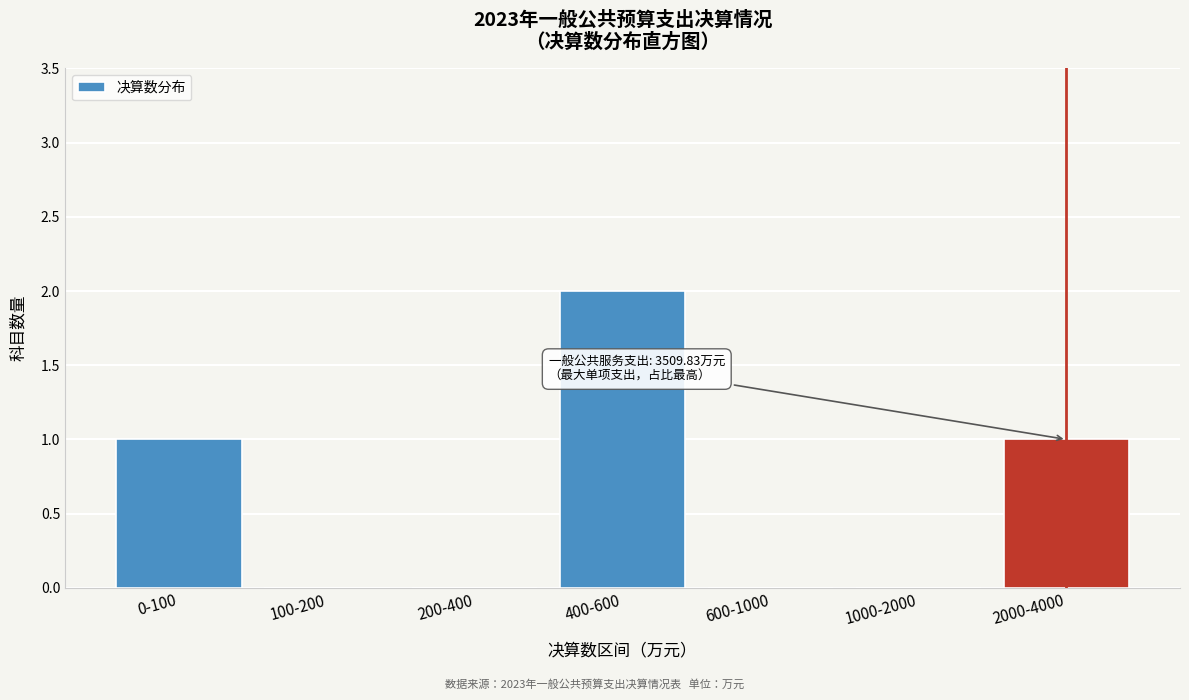

Reading left to right, what are all the values shown in this chart?

0-100=1	100-200=0	200-400=0	400-600=2	600-1000=0	1000-2000=0	2000-4000=1